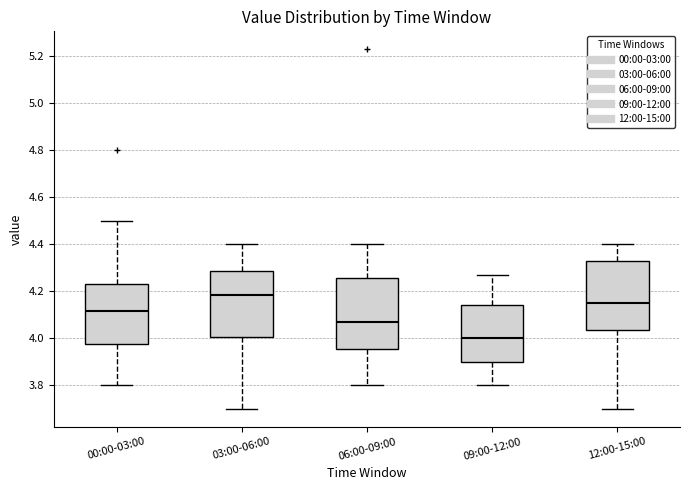

Which box has the highest median line?

03:00-06:00